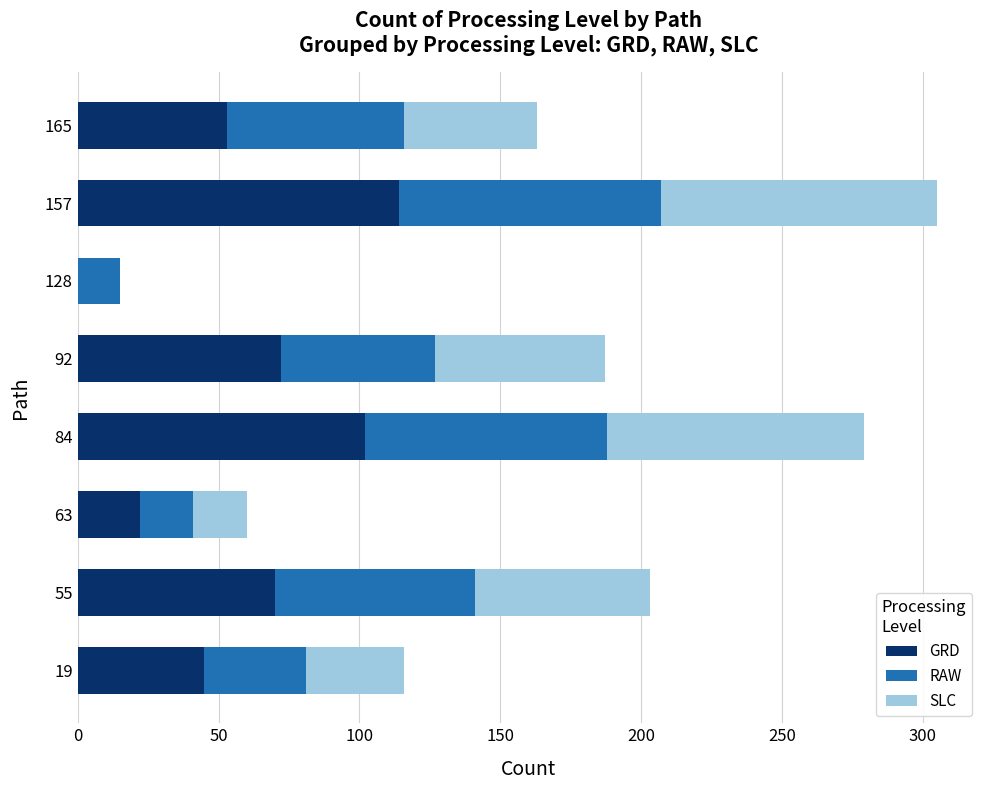

Count the number of categories in the chart.

8